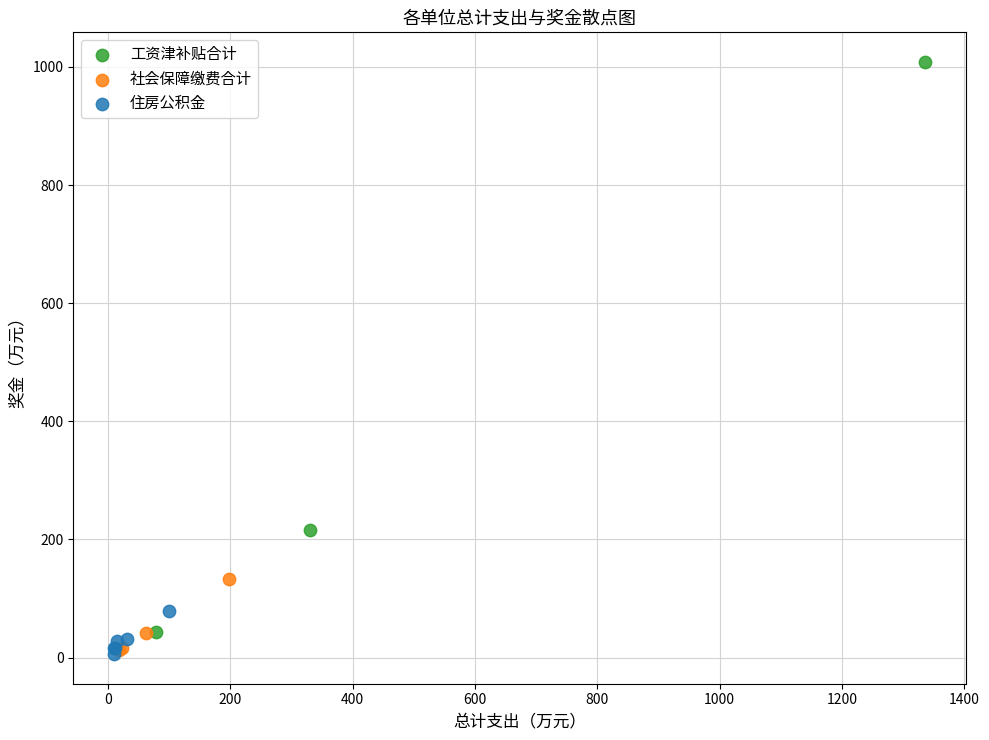

Which series reaches the maximum Y coordinate?

工资津补贴合计